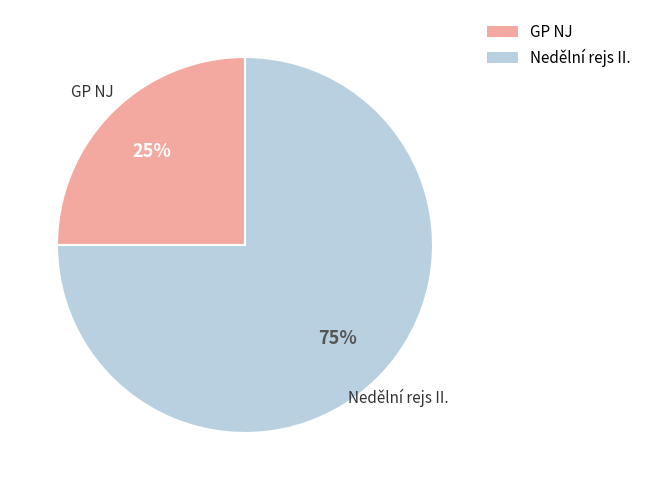

Do GP NJ and Nedělní rejs II. together represent more than half of the pie?

Yes